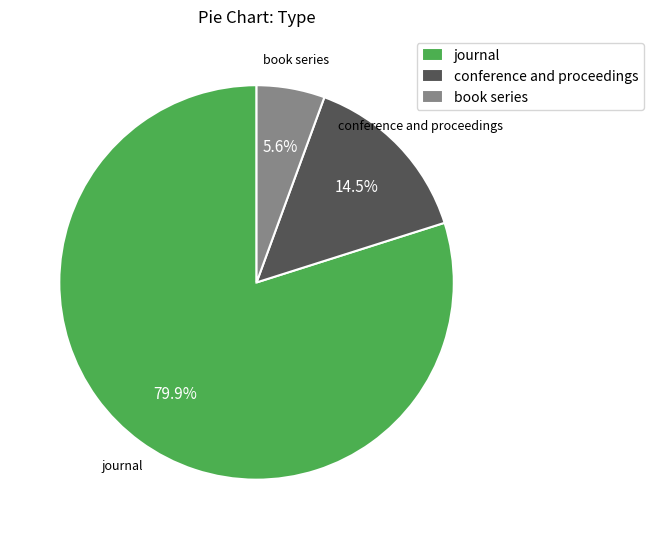

Does conference and proceedings represent more than half of the total?

No